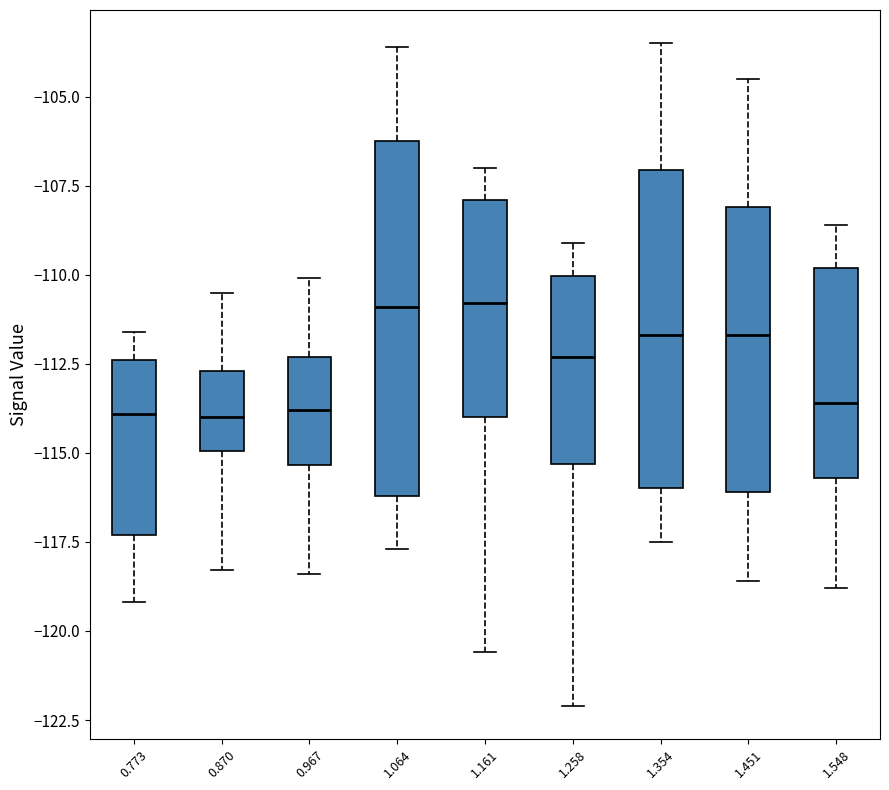

Reading left to right, read every box against the y-axis: the position of its median line, the range the box covers, and the ends of its whiskers. The values are not printed on the chart, so give them approximately, as read against the axis.

0.773: median -114.0, box -117.5 to -112.5, whiskers -119.0 to -111.5
0.870: median -114.0, box -115.0 to -112.5, whiskers -118.5 to -110.5
0.967: median -114.0, box -115.5 to -112.5, whiskers -118.5 to -110.0
1.064: median -111.0, box -116.0 to -106.0, whiskers -117.5 to -103.5
1.161: median -111.0, box -114.0 to -108.0, whiskers -120.5 to -107.0
1.258: median -112.5, box -115.5 to -110.0, whiskers -122.0 to -109.0
1.354: median -111.5, box -116.0 to -107.0, whiskers -117.5 to -103.5
1.451: median -111.5, box -116.0 to -108.0, whiskers -118.5 to -104.5
1.548: median -113.5, box -115.5 to -110.0, whiskers -119.0 to -108.5